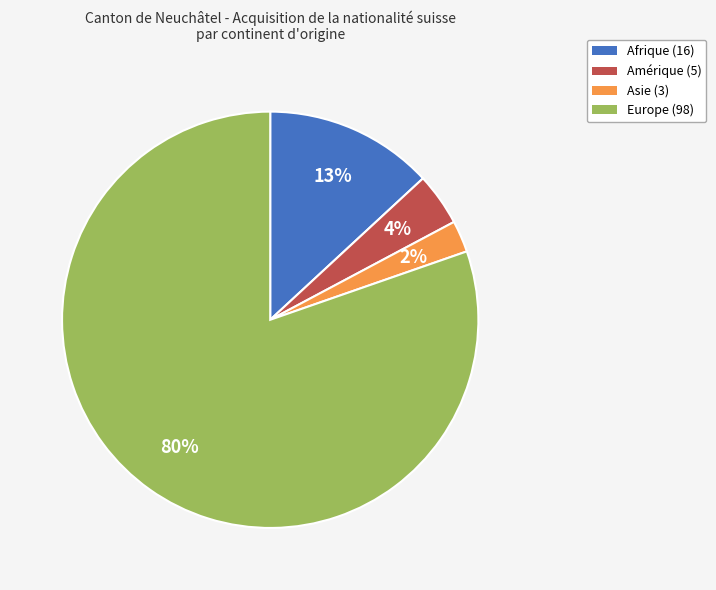

How many slices are in this pie chart?

4